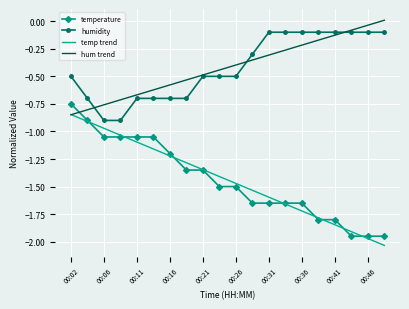

What is the minimum value for humidity?

-0.9